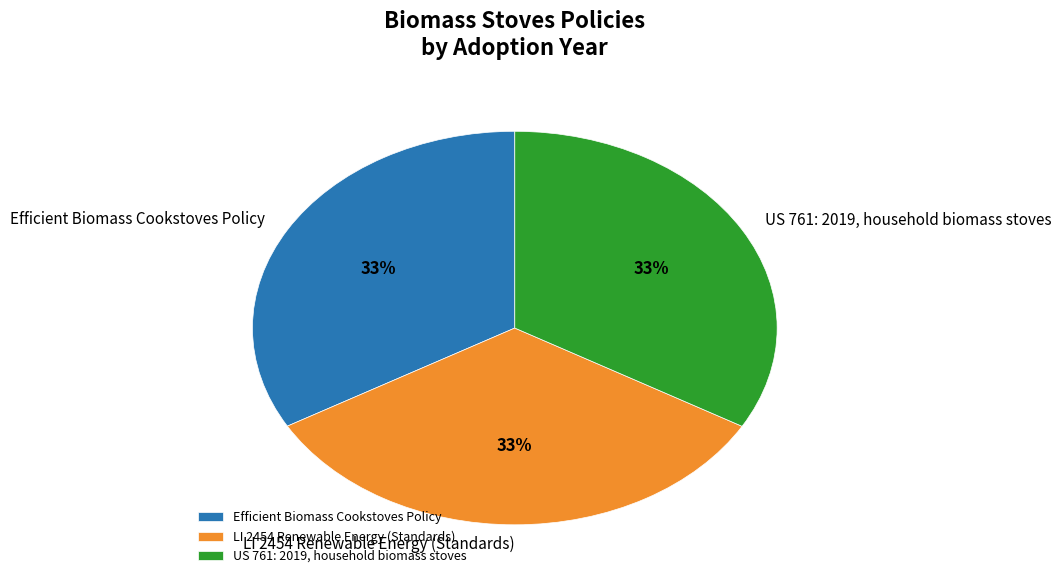

To the nearest percent, what percentage of the pie is US 761: 2019, household biomass stoves?

33%